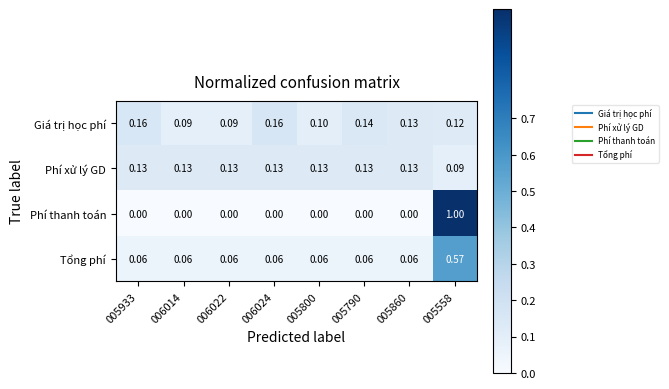

List the series in order of their peak value, lowest first.

Phí xử lý GD, Giá trị học phí, Tổng phí, Phí thanh toán